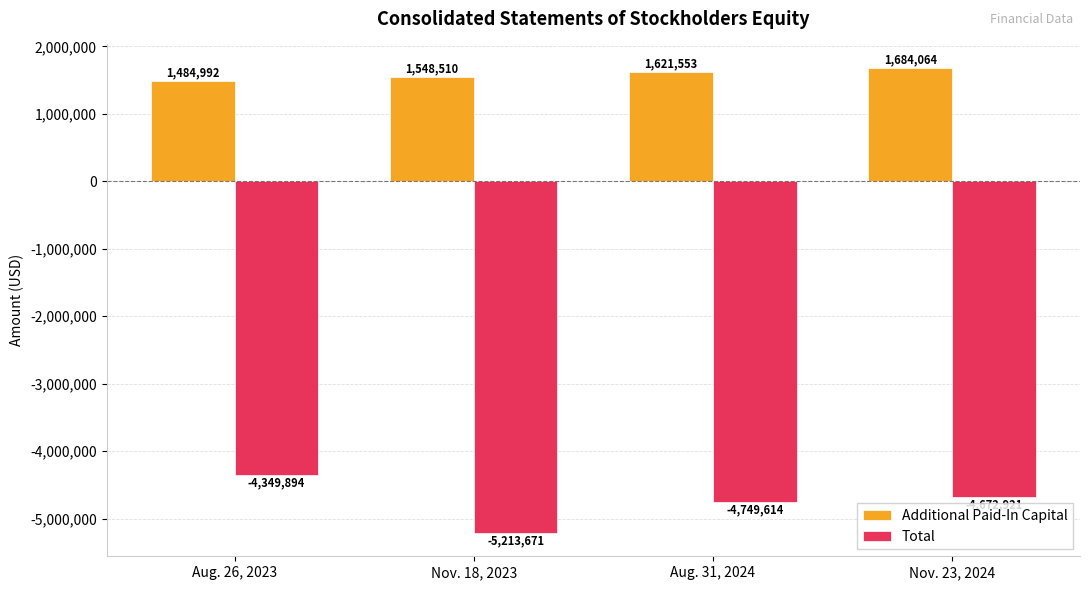

What is the sum of all Total values?

-18986100